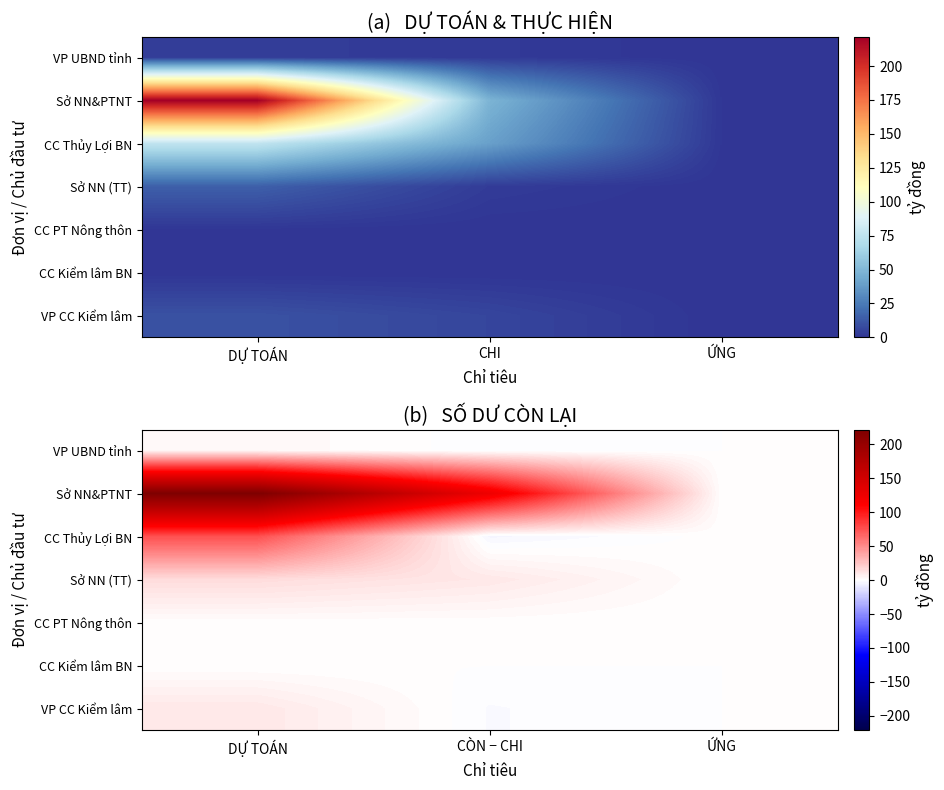

List the series in order of their peak value, lowest first.

CC Kiểm lâm BN, CC PT Nông thôn, VP UBND tỉnh, VP CC Kiểm lâm, Sở NN (TT), CC Thủy Lợi BN, Sở NN&PTNT